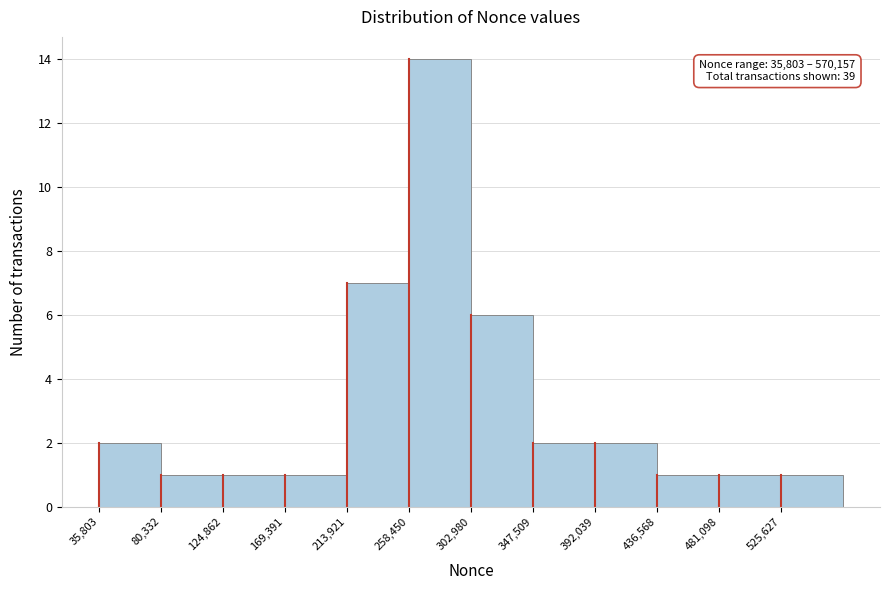

Over which range of the x-axis is the bar tallest?

260000 to 305000